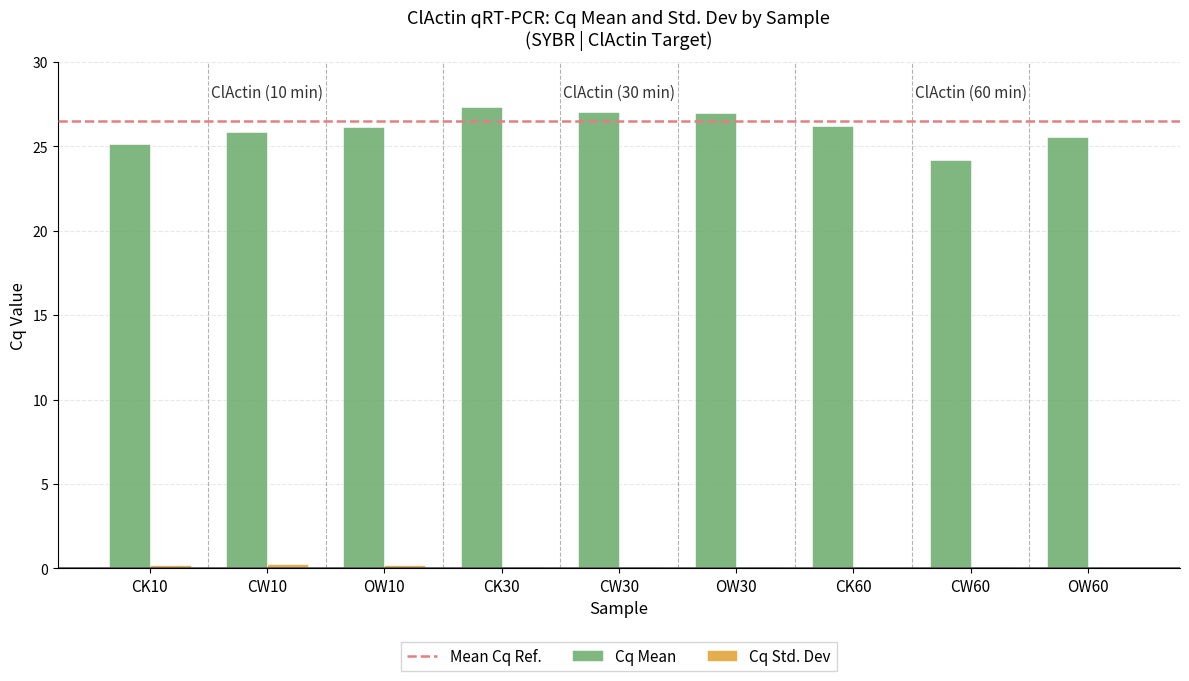

What is the sum of all Cq Mean values?

234.4